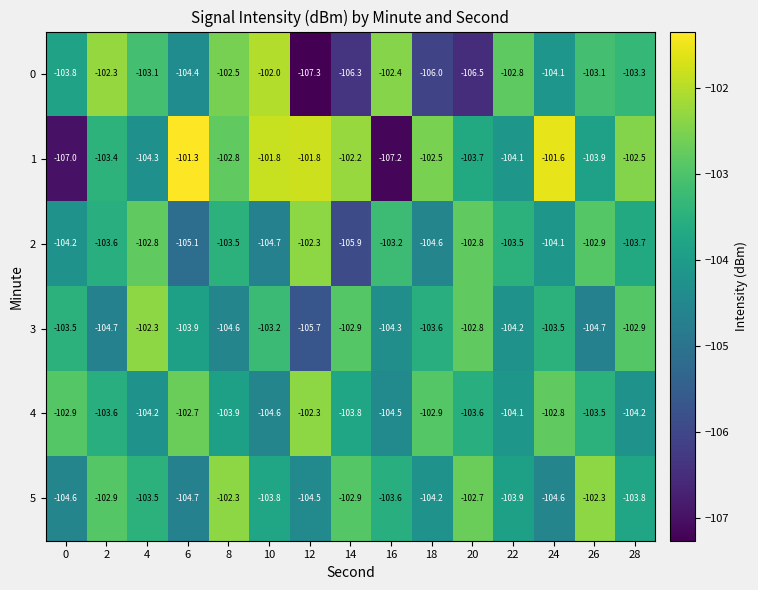

What is the total value across all series at 6?

-622.1